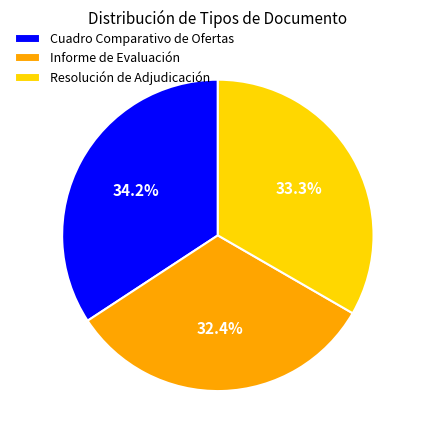

How many slices are in this pie chart?

3